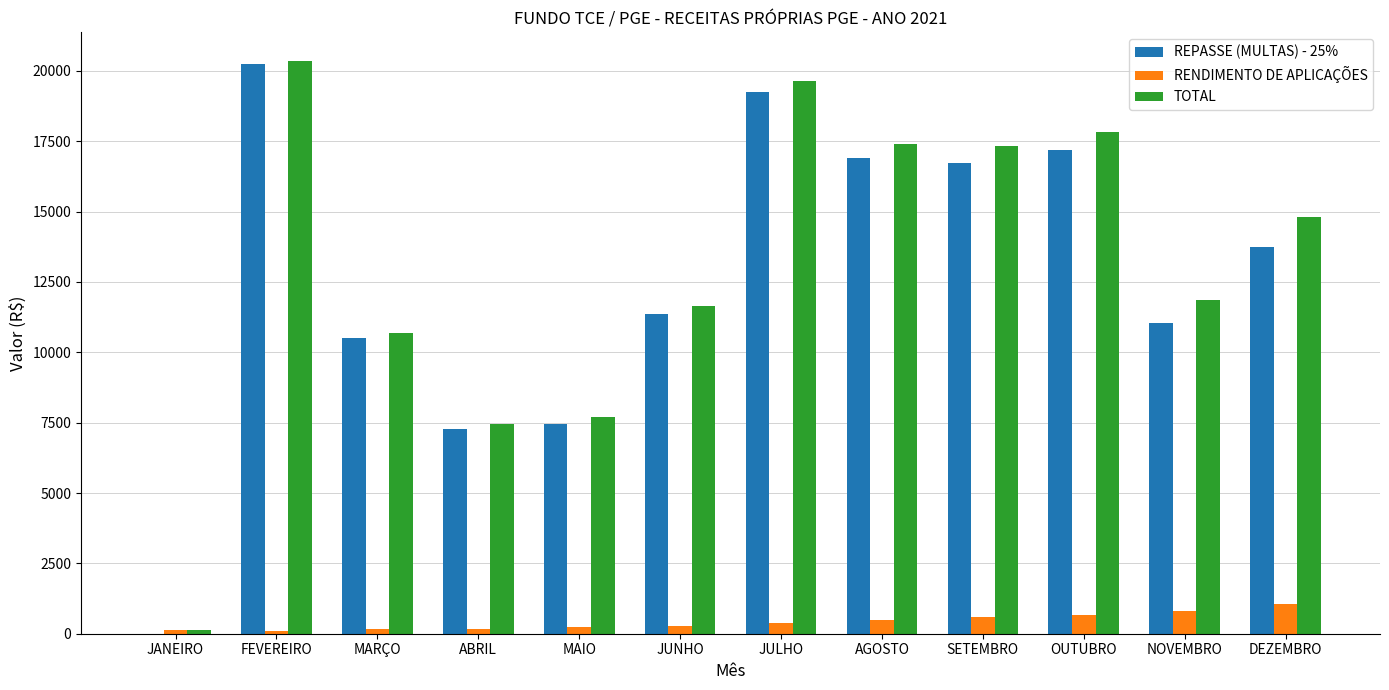

Is it true that REPASSE (MULTAS) - 25% equals 10499.5 at MARÇO?

True